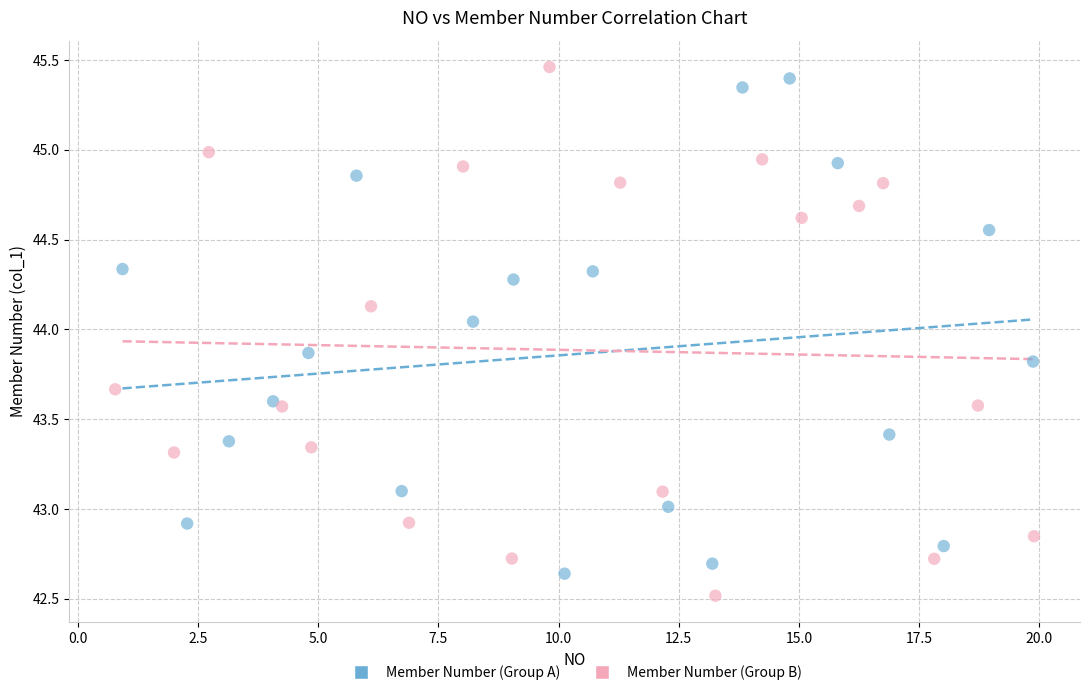

What are all the series names shown in the legend?

Member Number (Group A), Member Number (Group B)